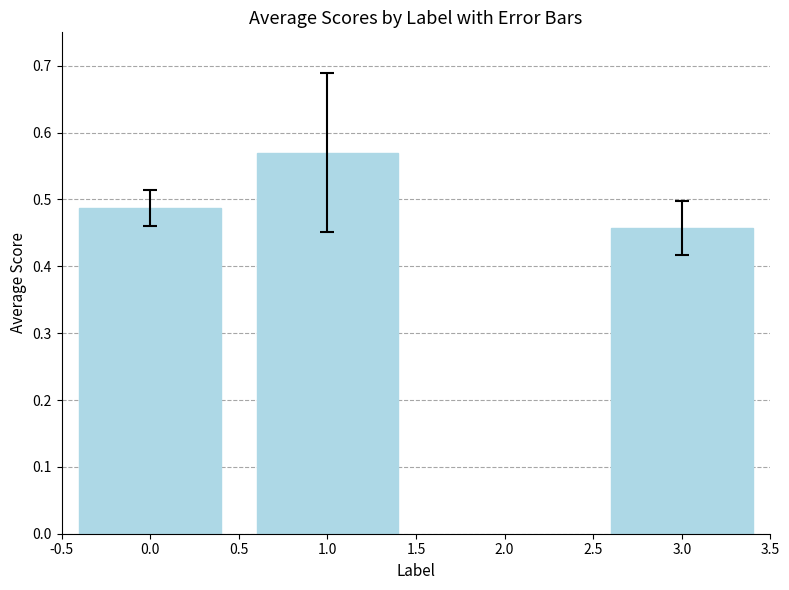

Are the bars grouped side by side (vs. stacked)?

No